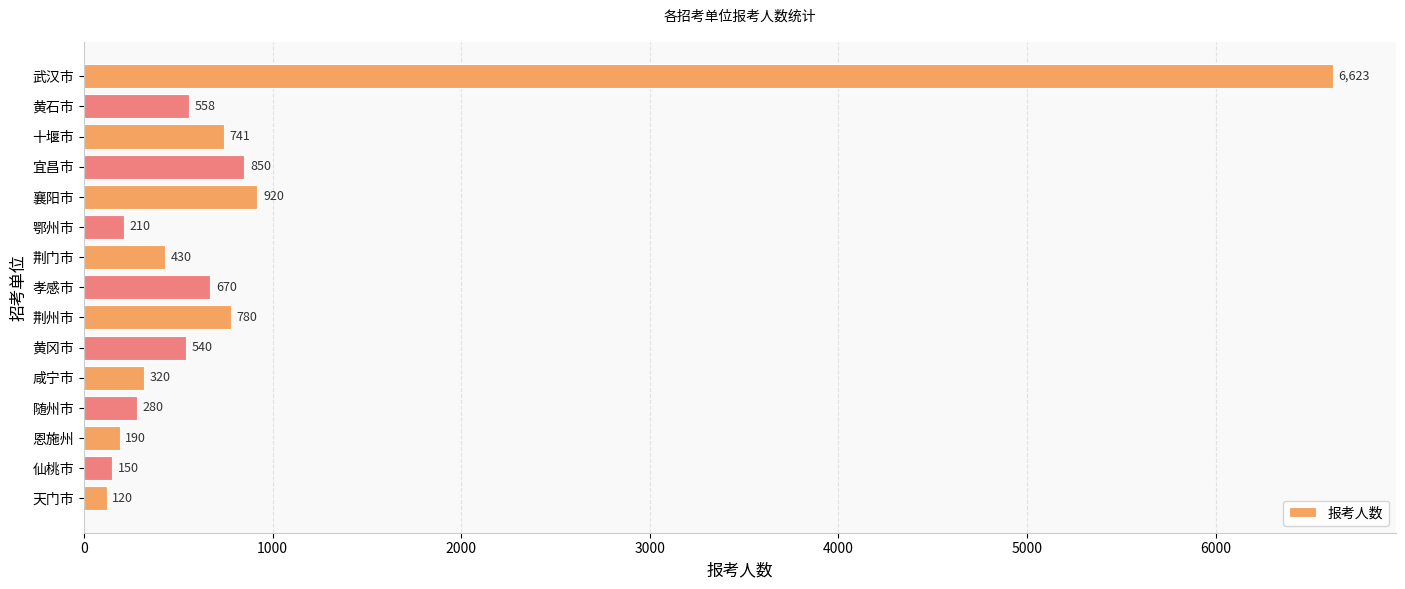

Which has a higher value, 咸宁市 or 恩施州?

咸宁市